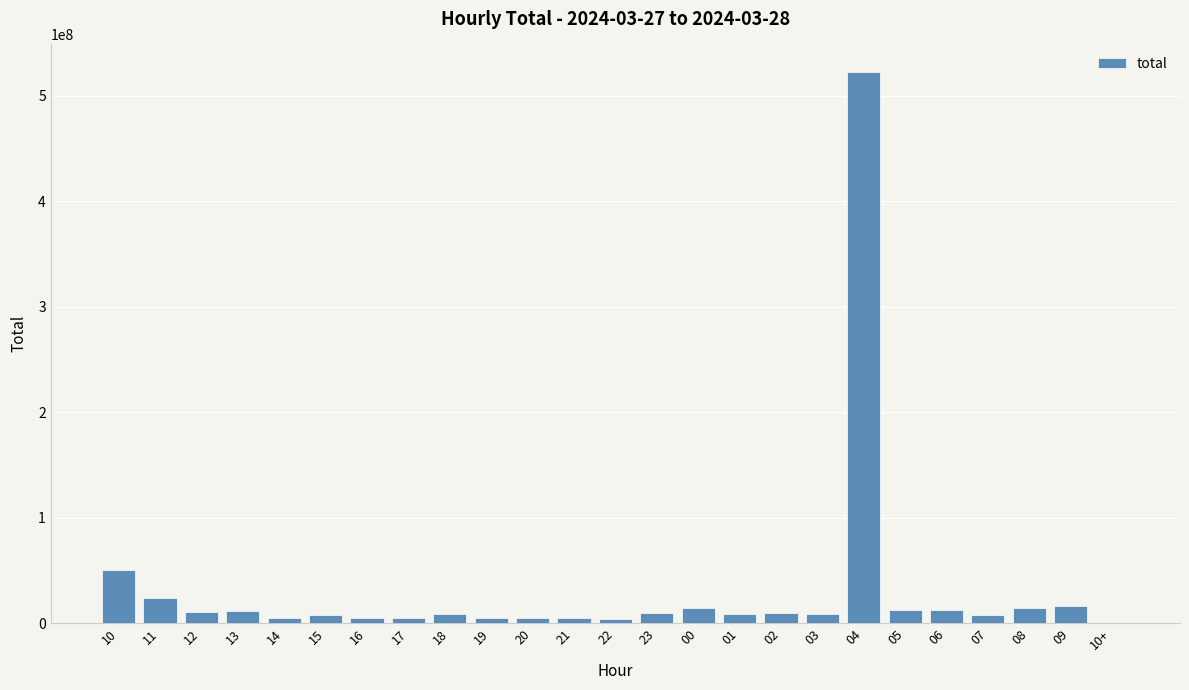

Where is the data nearest to the value 261308619?

10